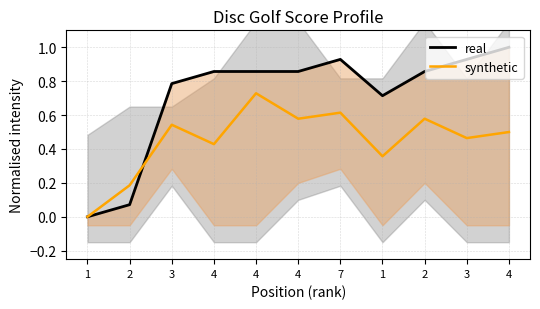

What is the label of the 10th point from the right?

2